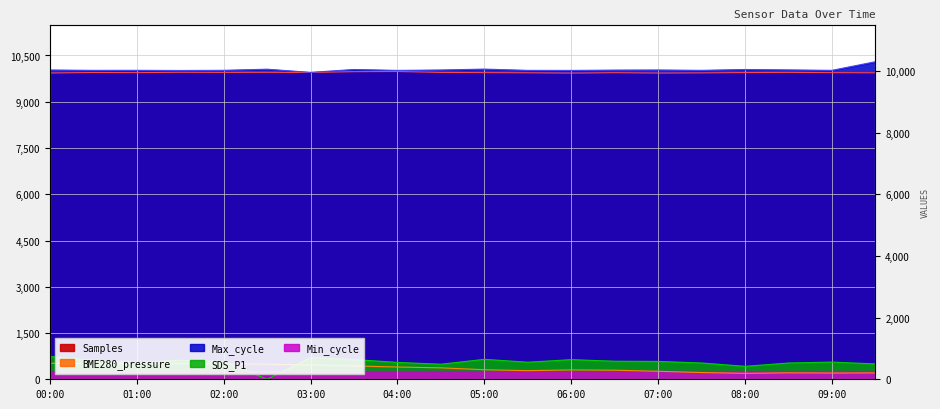

What is the difference between the Samples values at 07:30 and 01:30?

20.0